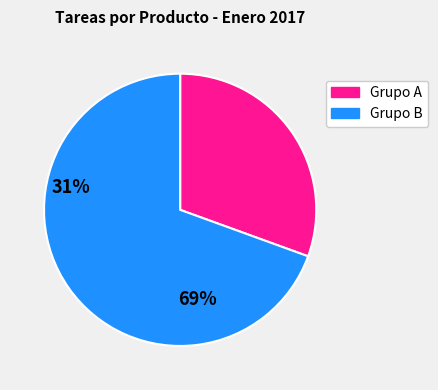

Is there a majority slice in this chart?

Yes